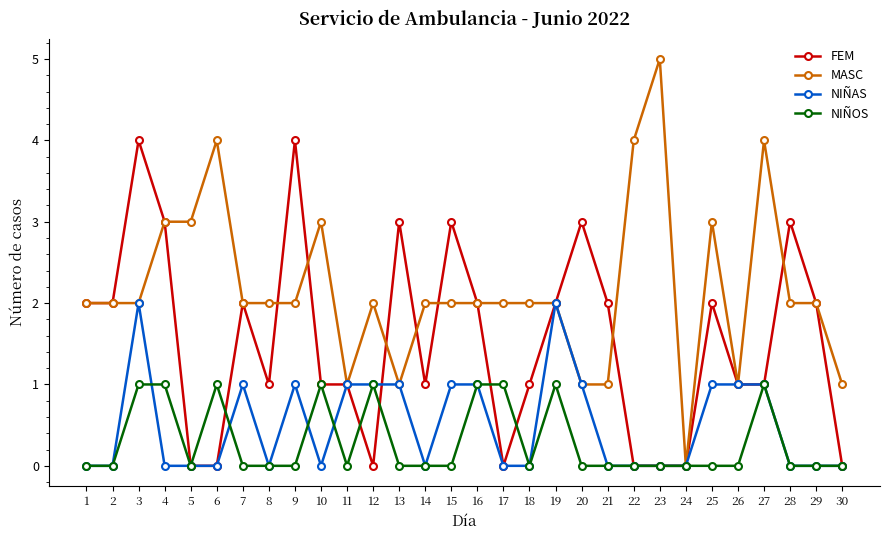

What is the difference between the highest and lowest values at 26?

1